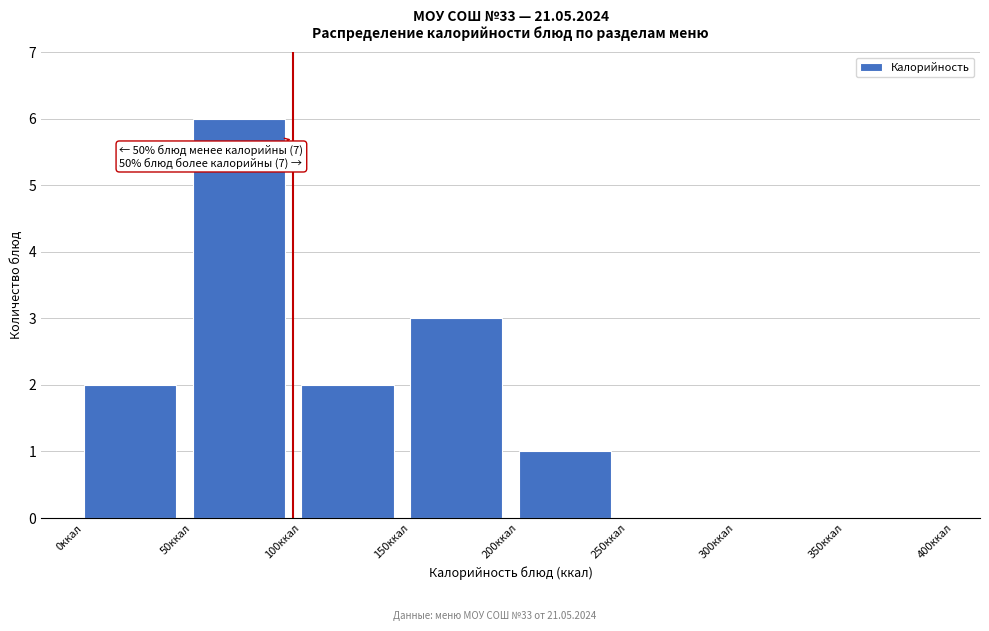

Which range on the x-axis has the tallest bar?

50 to 100